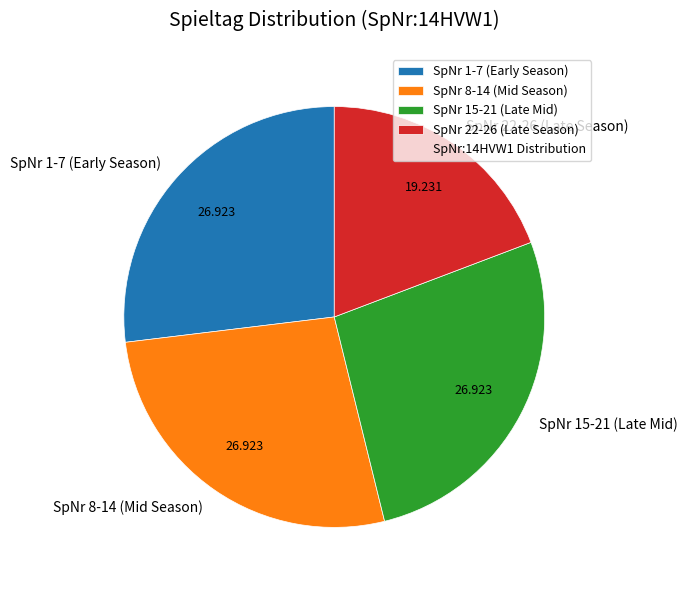

Do SpNr 15-21 (Late Mid) and SpNr 22-26 (Late Season) together represent more than half of the pie?

No